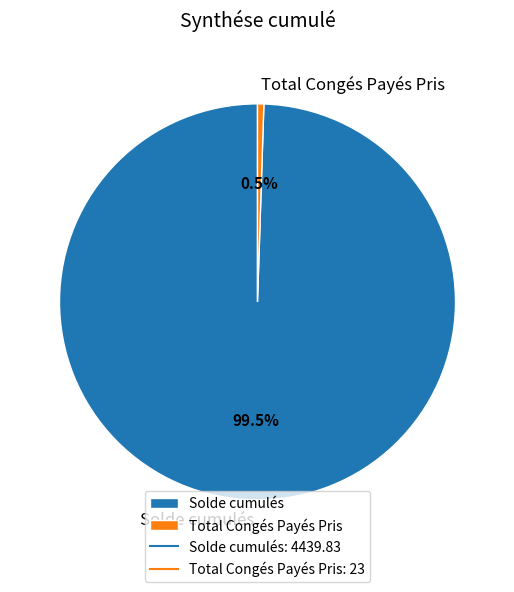

Which category accounts for the majority?

Solde cumulés